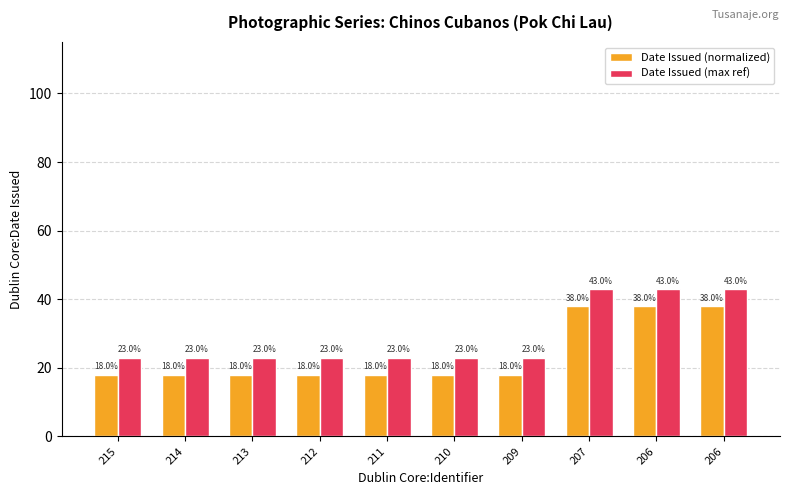

How many data points in Date Issued (normalized) are above 18?

3